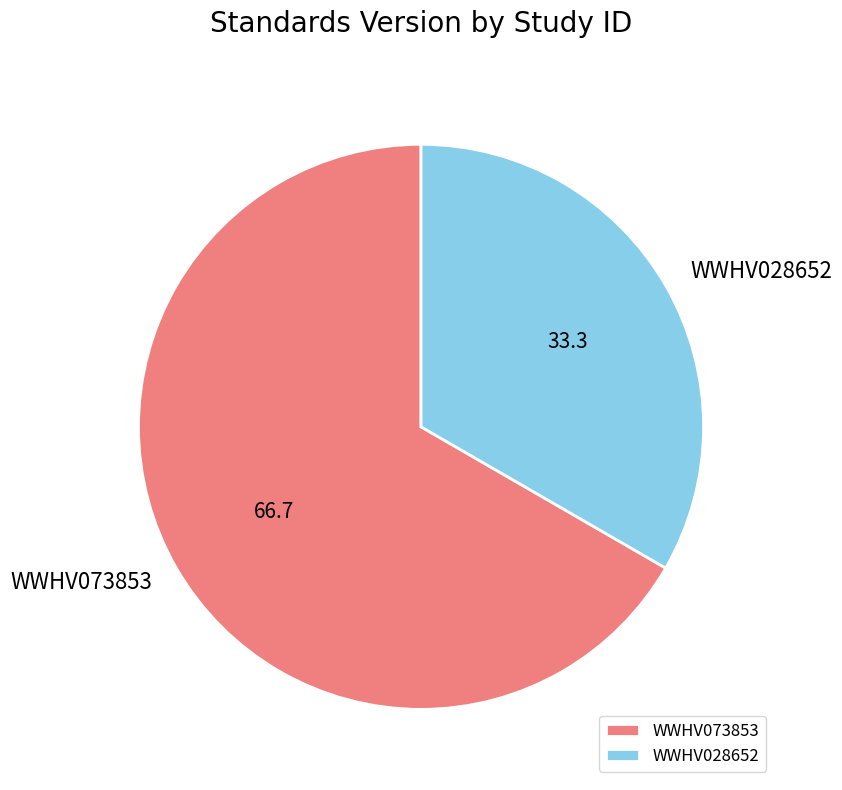

Count the number of slices in the pie.

2